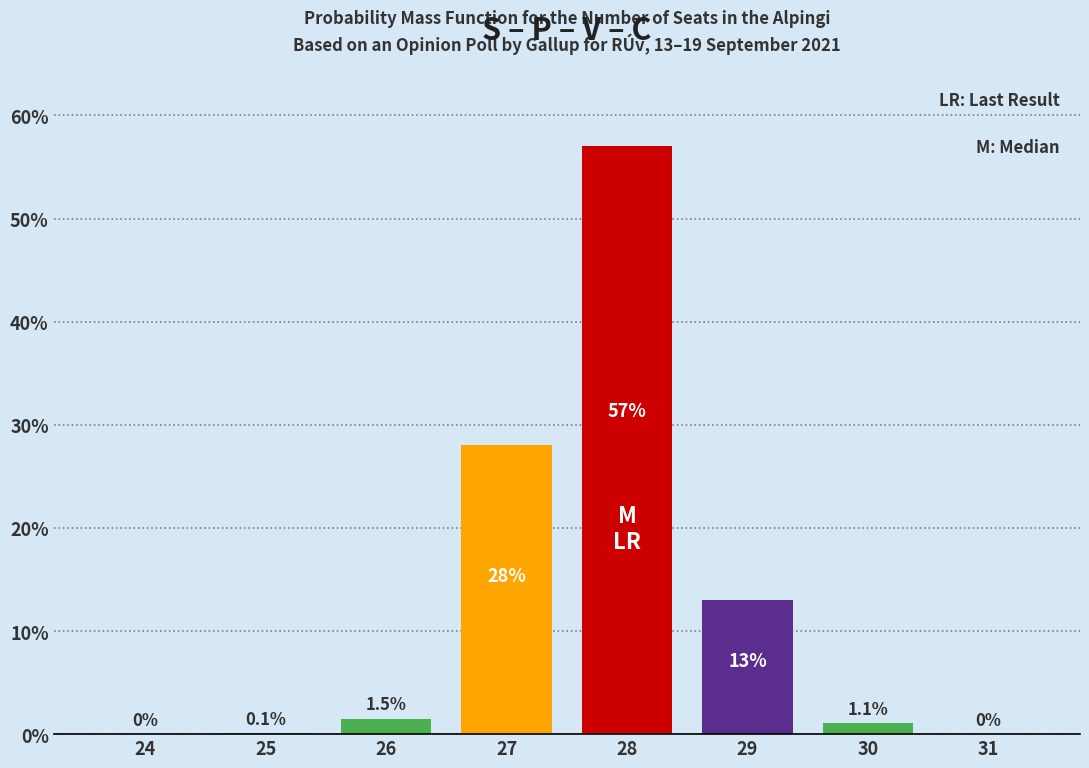

Reading left to right, what are all the values shown in this chart?

24=0.0	25=0.1	26=1.5	27=28.0	28=57.0	29=13.0	30=1.1	31=0.0